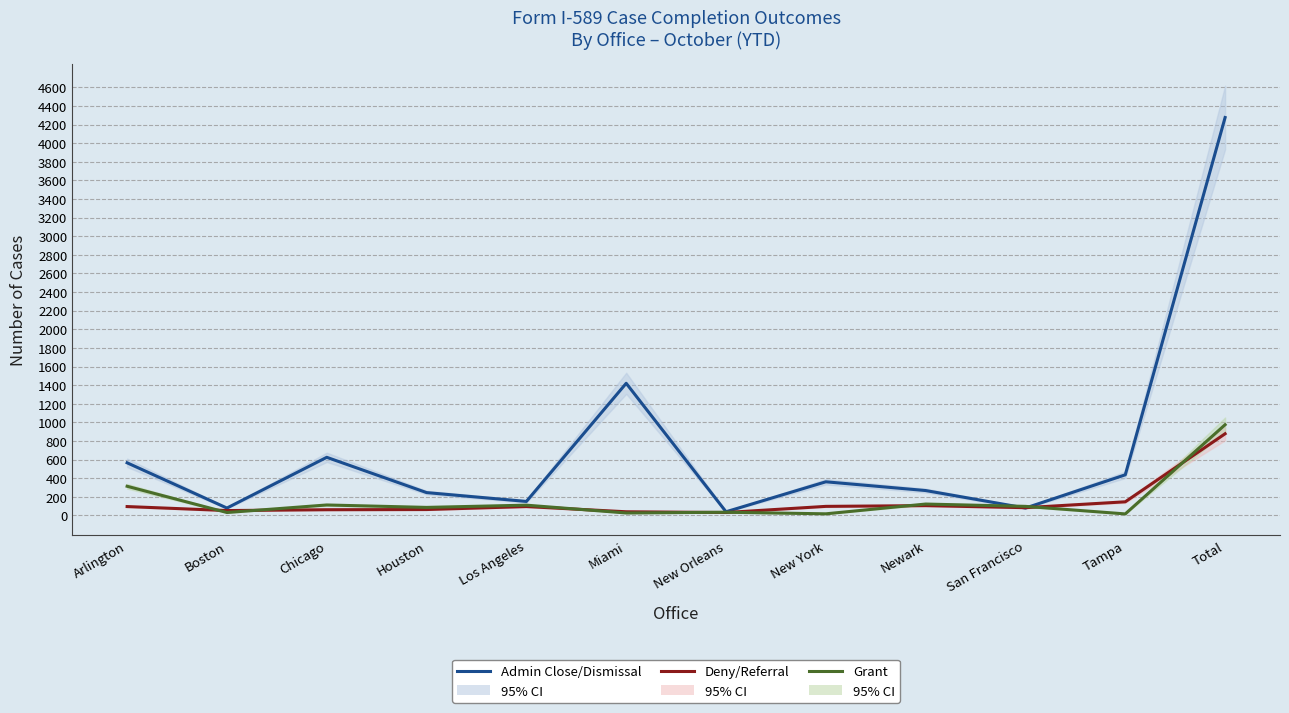

Which series has the largest total across all categories?

Admin Close/Dismissal